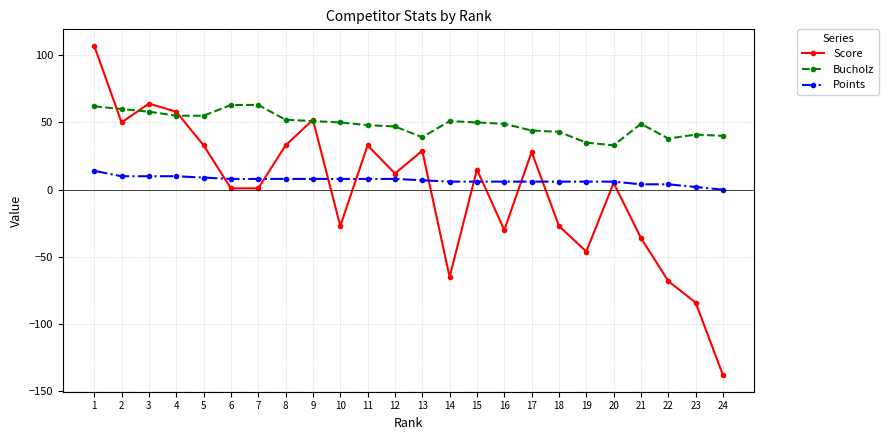

Count the number of categories in the chart.

24